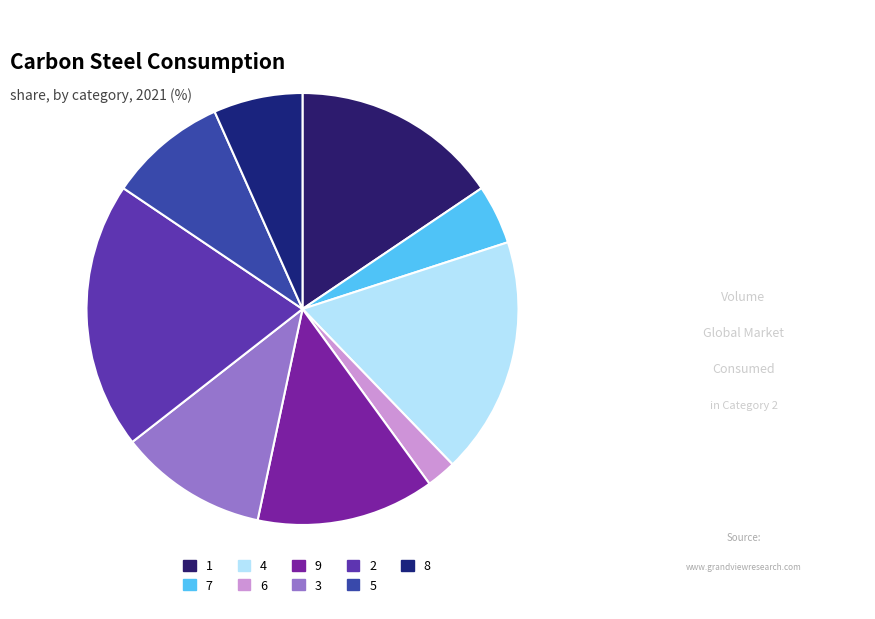

Is the sum of 6 and 2 greater than half?

No